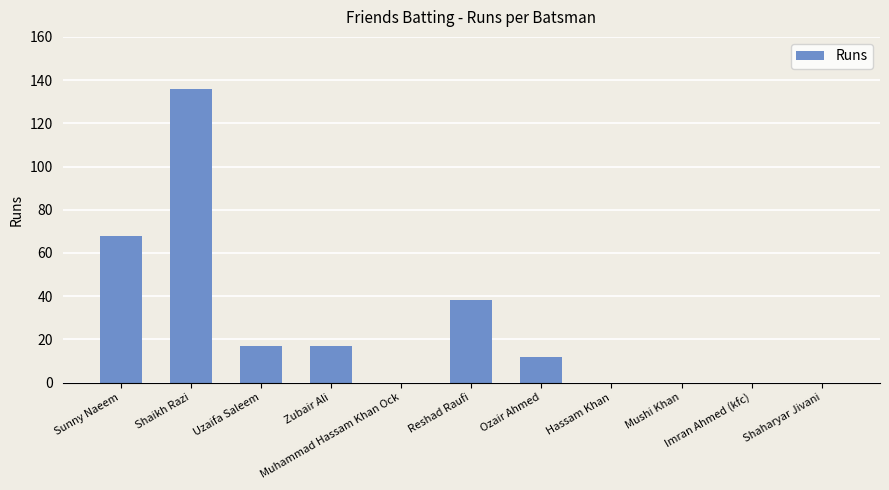

What is the sum of all values?

288